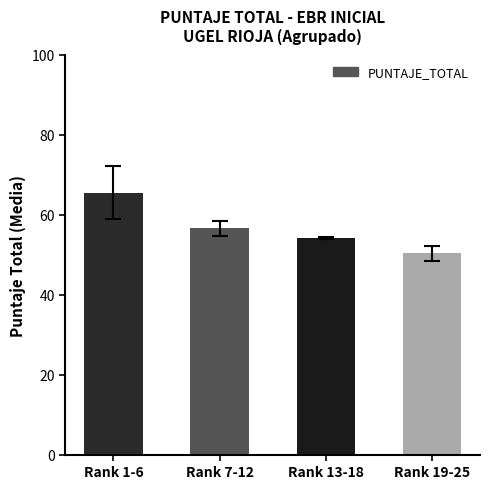

Reading left to right, extract all data points from this chart.

65.4	56.5	54.2	50.3